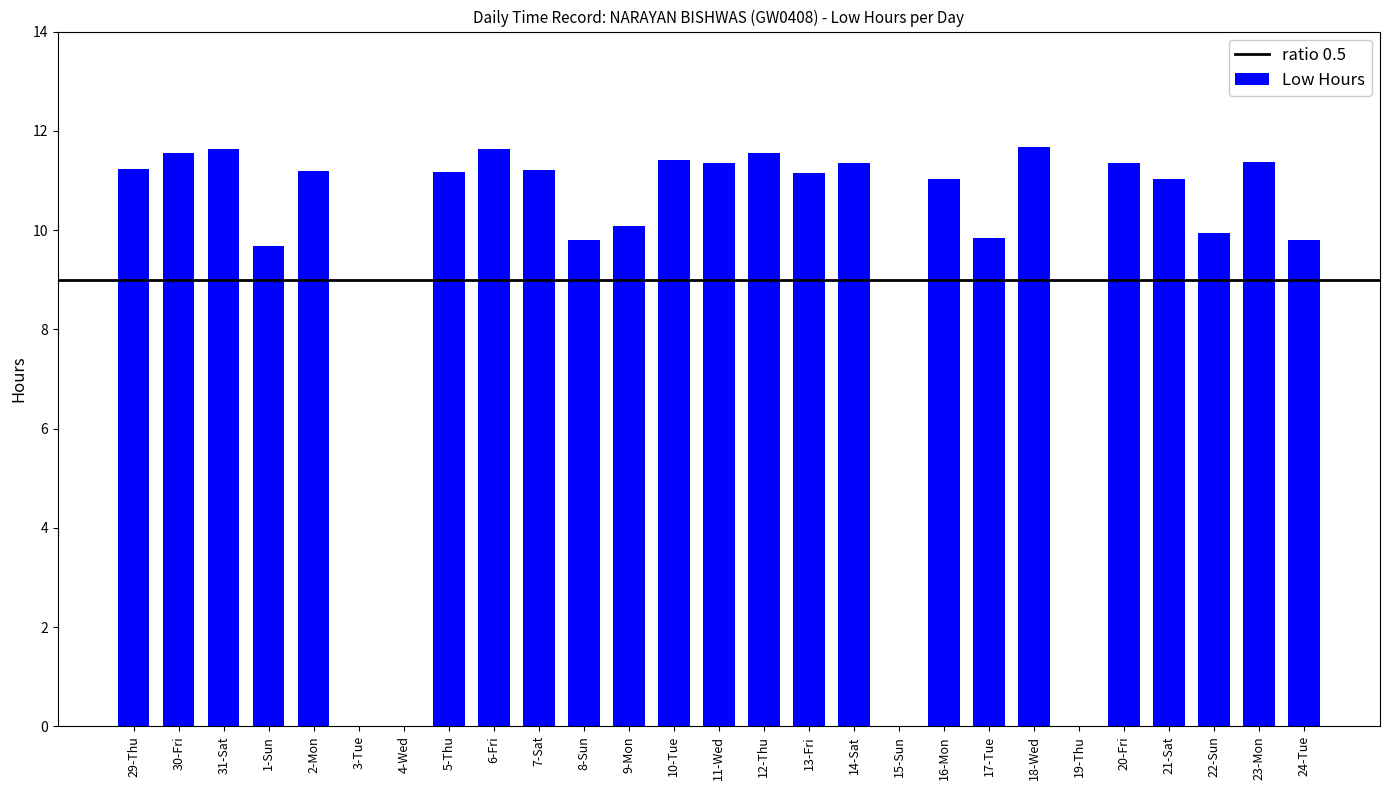

What is the change in value from 18-Wed to 23-Mon?

-0.3